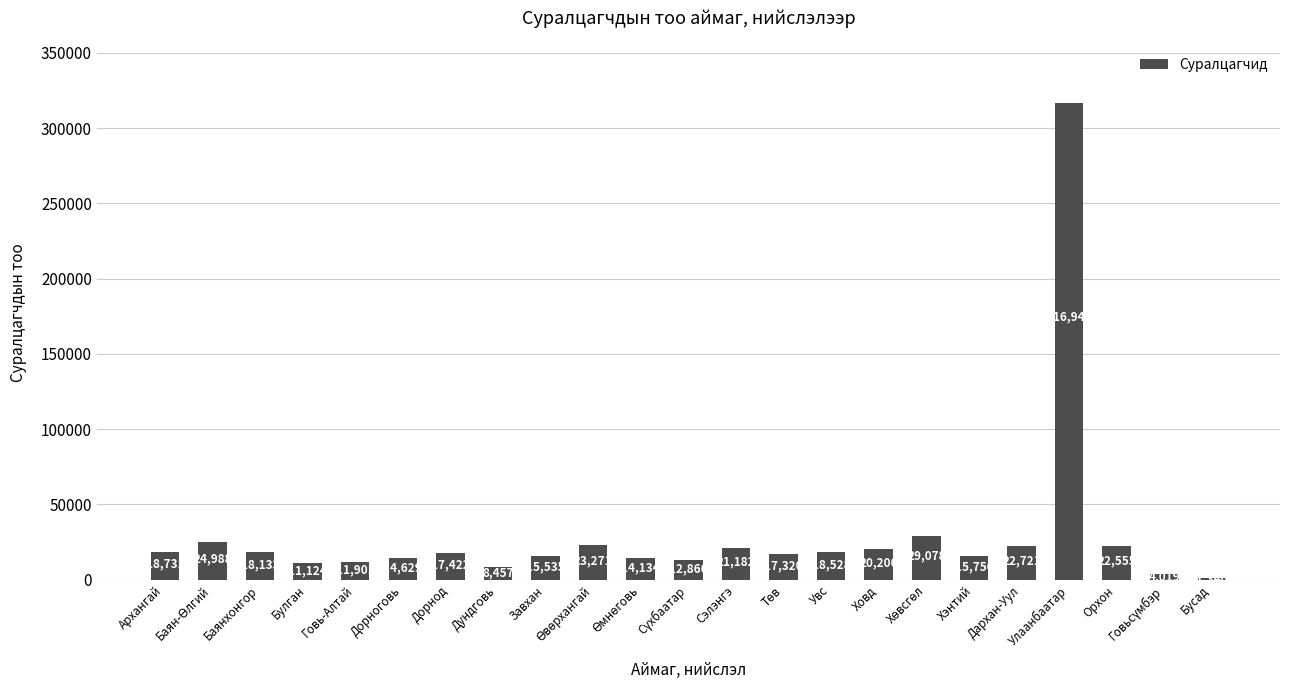

The chart shows a value of 7433 at Ховд. True or false?

False